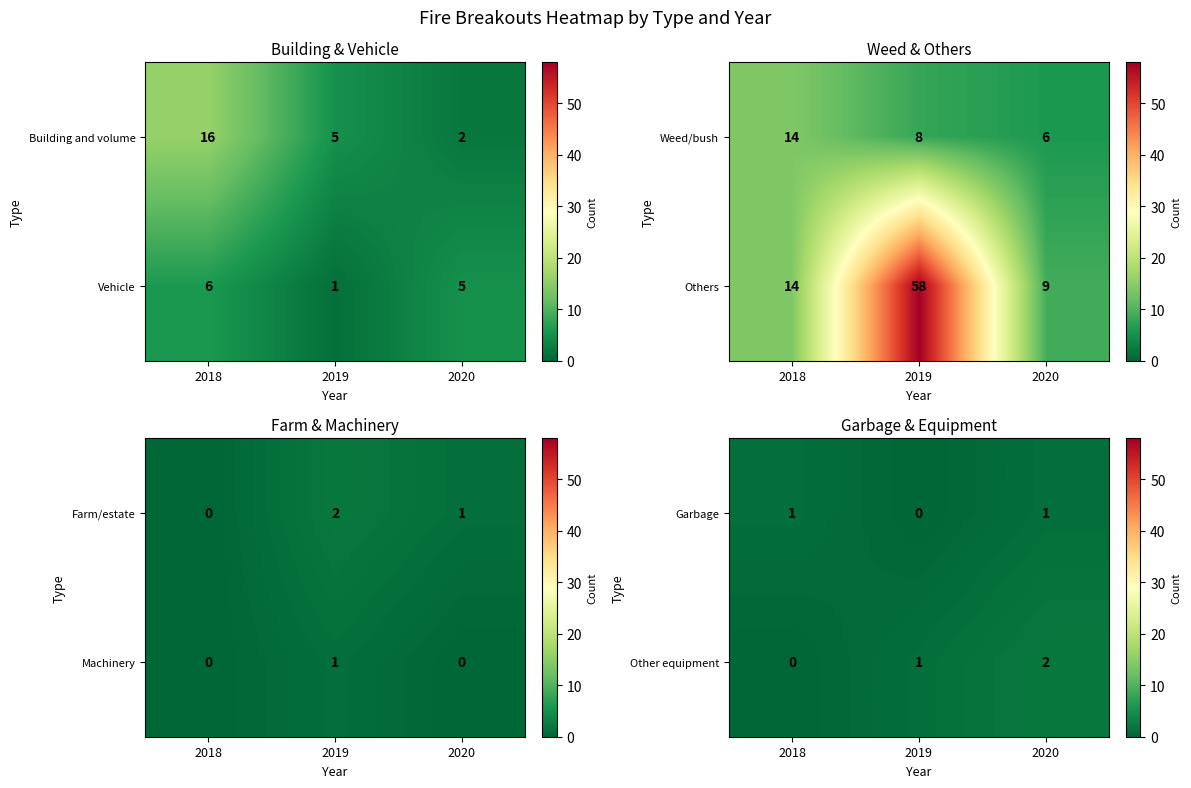

Which category has the lowest value in the Other equipment series?

2018